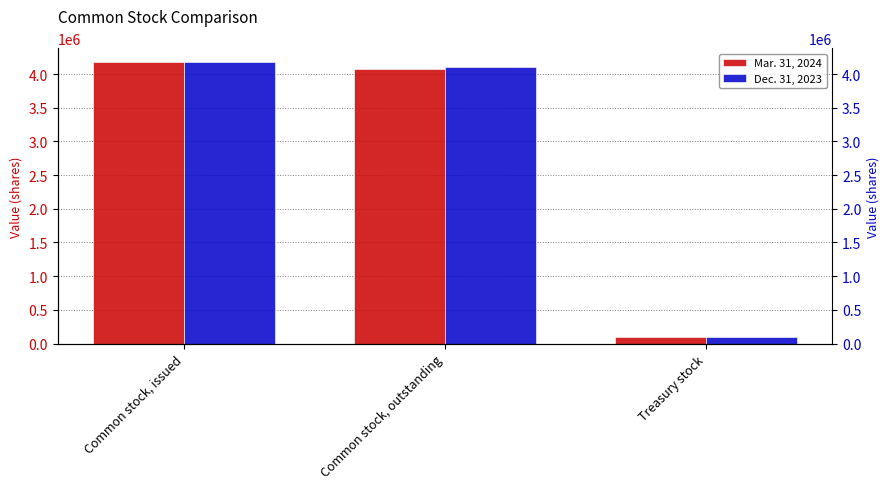

The Dec. 31, 2023 series shows 95569 at Treasury stock. True or false?

True